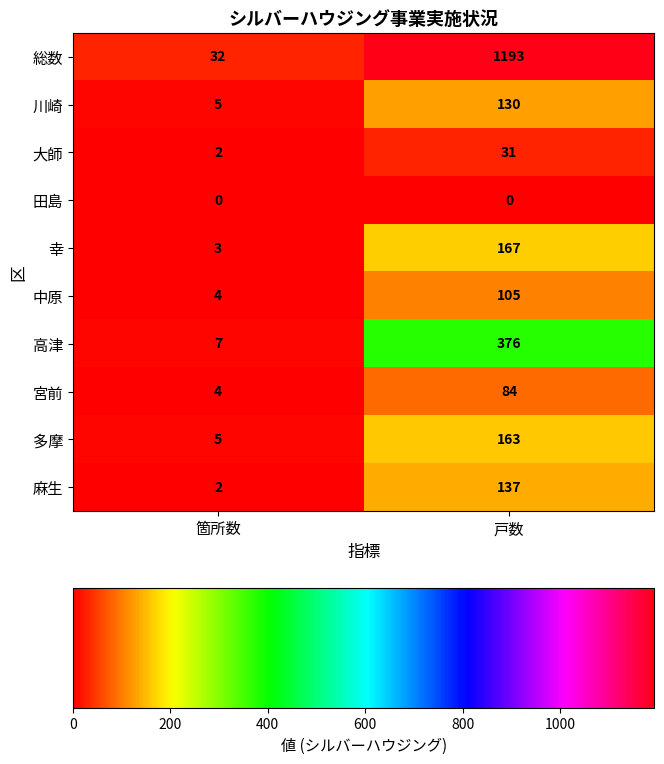

Reading left to right, what are all the values shown in this chart?

総数: 32	1193
川崎: 5	130
大師: 2	31
田島: 0	0
幸: 3	167
中原: 4	105
高津: 7	376
宮前: 4	84
多摩: 5	163
麻生: 2	137